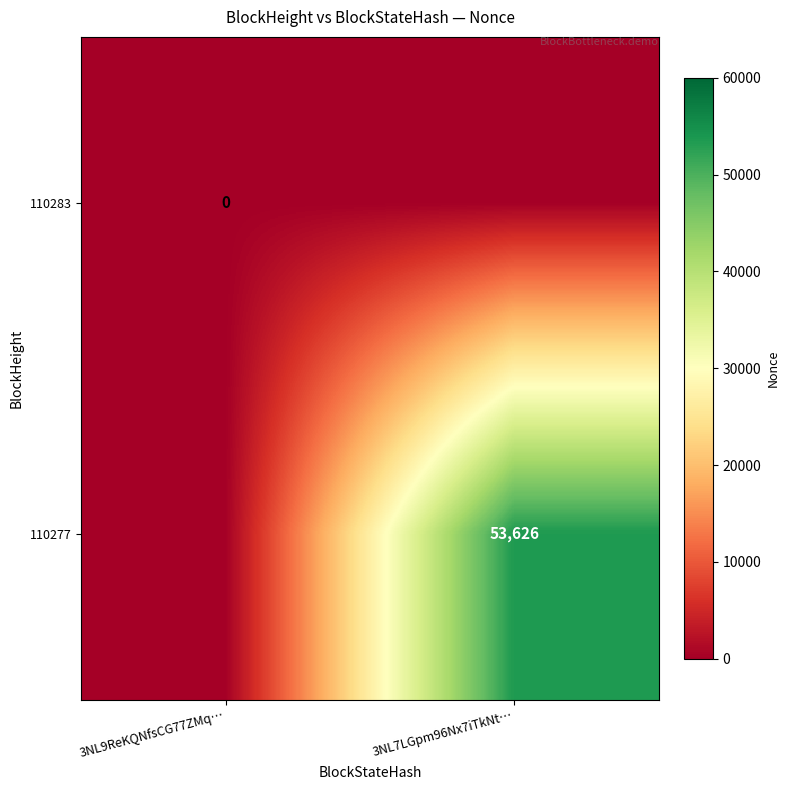

True or false: 110277 has a value of 53626 at 3NL7LGpm96Nx7iTkNt….

True